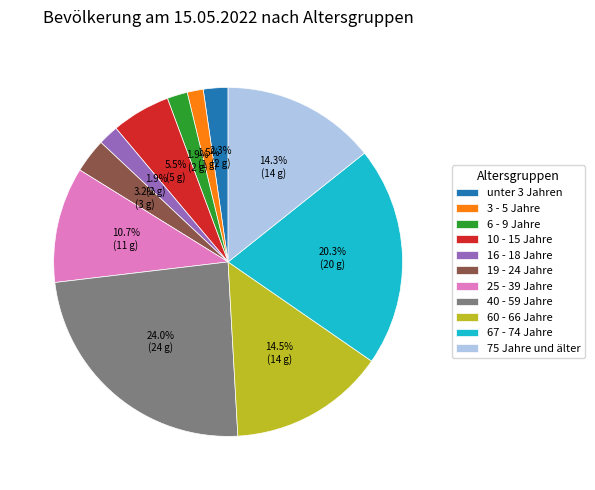

Count the number of slices in the pie.

11